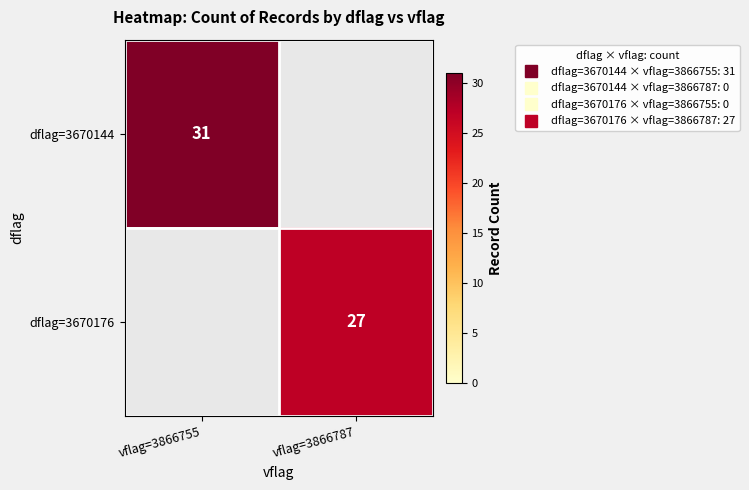

What is the smallest value displayed?

27.0